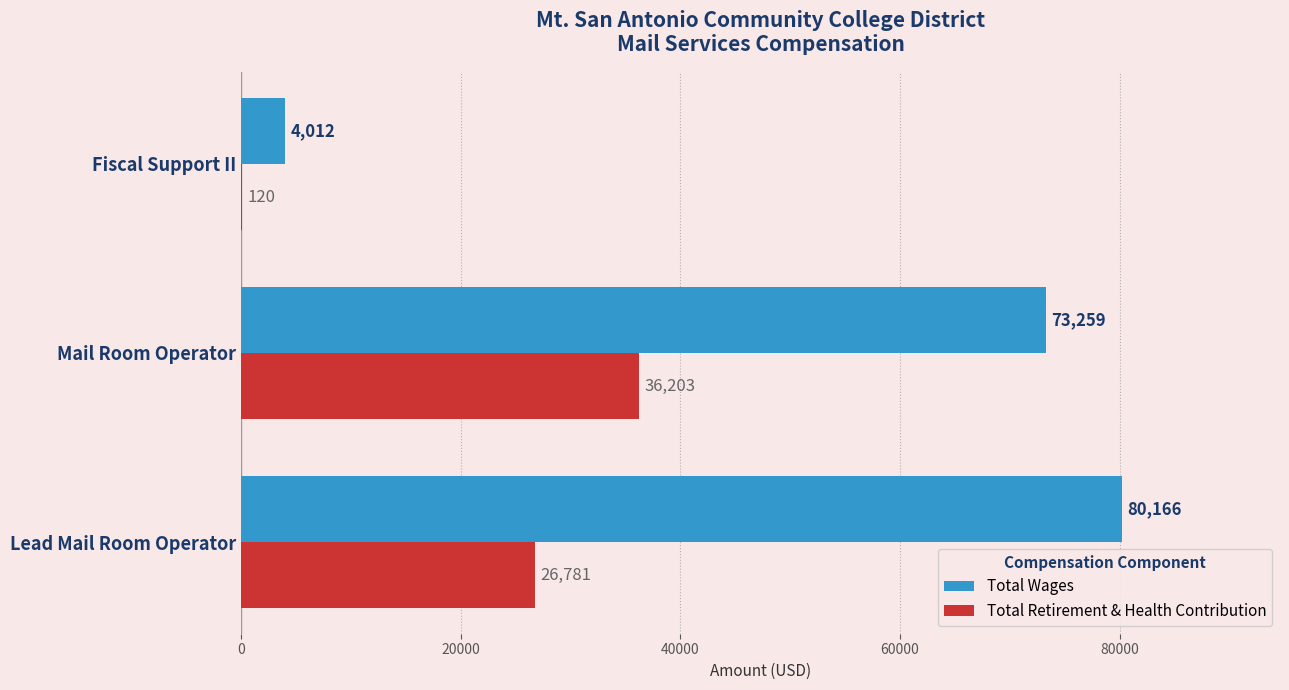

Between Lead Mail Room Operator and Mail Room Operator, which series saw the biggest shift?

Total Retirement & Health Contribution